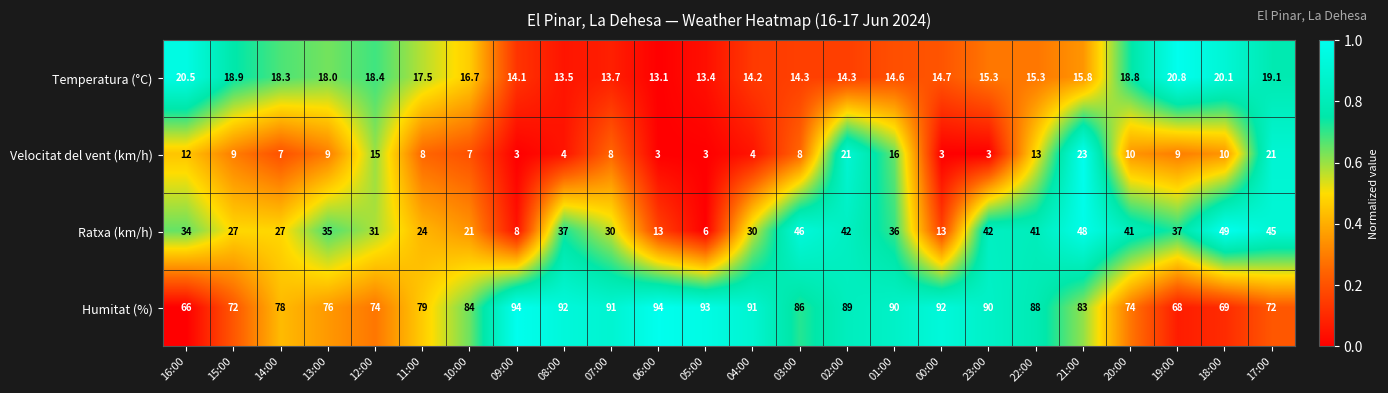

How many data points in Temperatura (°C) are above 15?

14